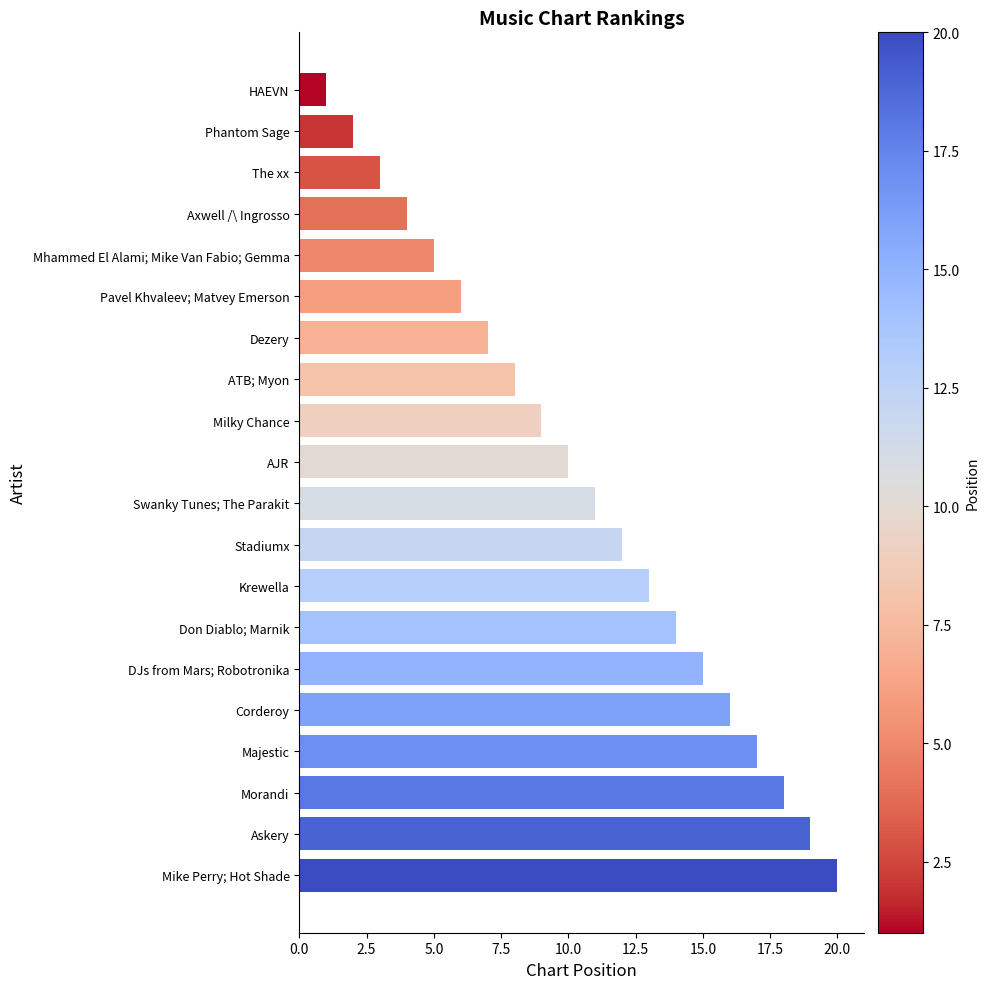

What is the smallest value displayed?

1